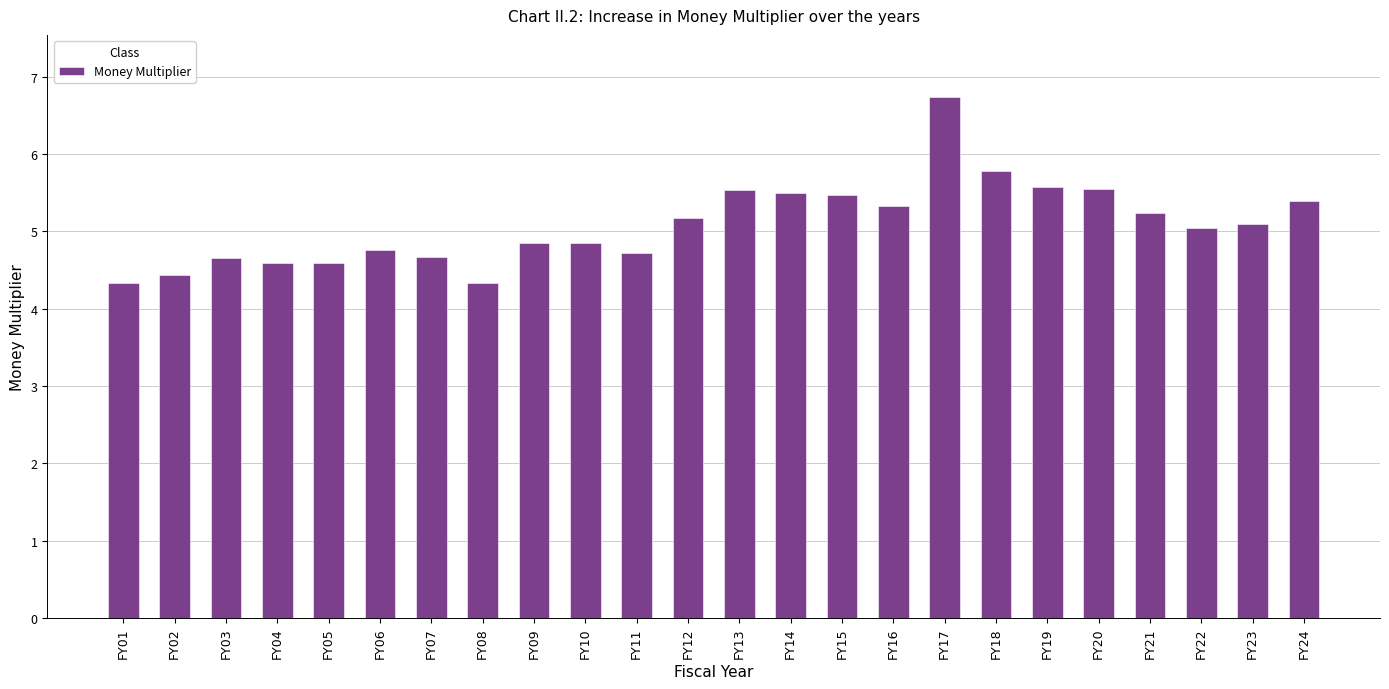

Which label corresponds to the largest value in the chart?

FY17